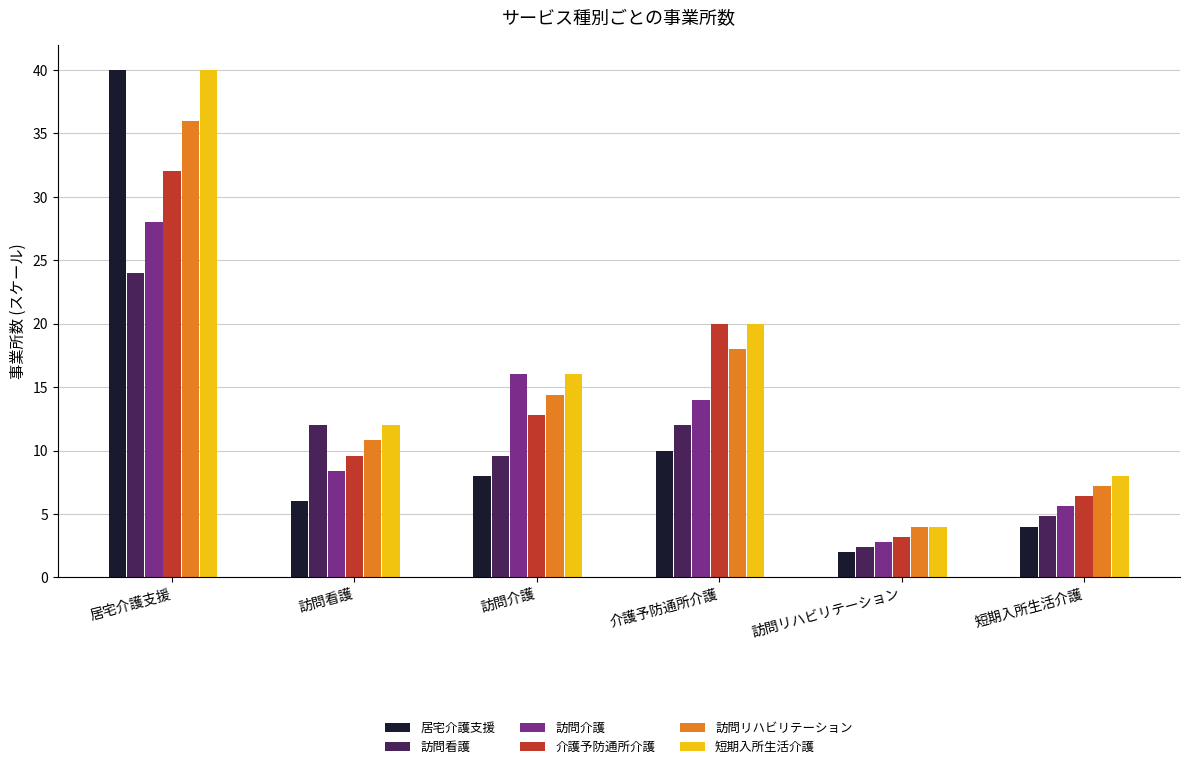

How many distinct data groups are displayed?

6